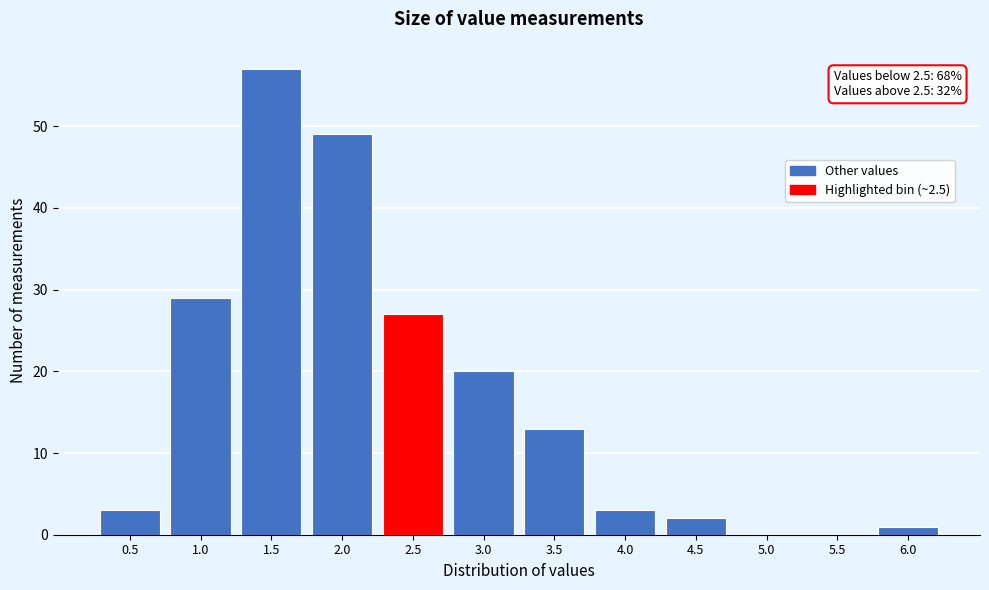

Reading right to left, list all the values displayed in this chart.

6.0=1	5.5=0	5.0=0	4.5=2	4.0=3	3.5=13	3.0=20	2.5=27	2.0=49	1.5=57	1.0=29	0.5=3